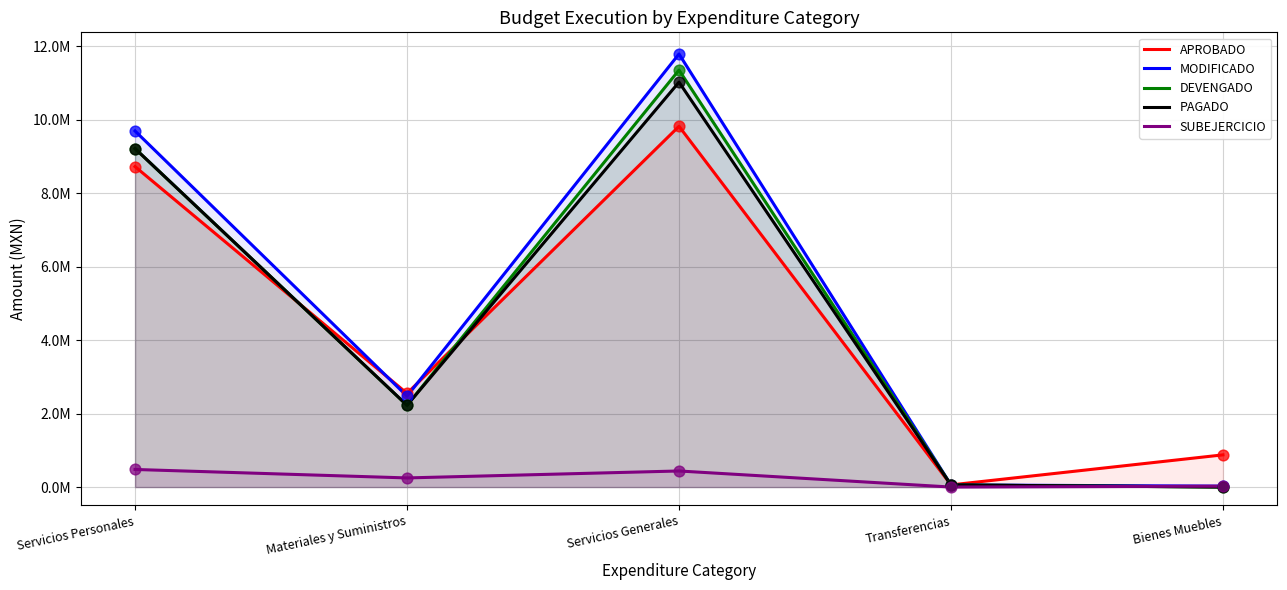

Is the value of PAGADO at Servicios Generales greater than the value of APROBADO at Transferencias?

Yes